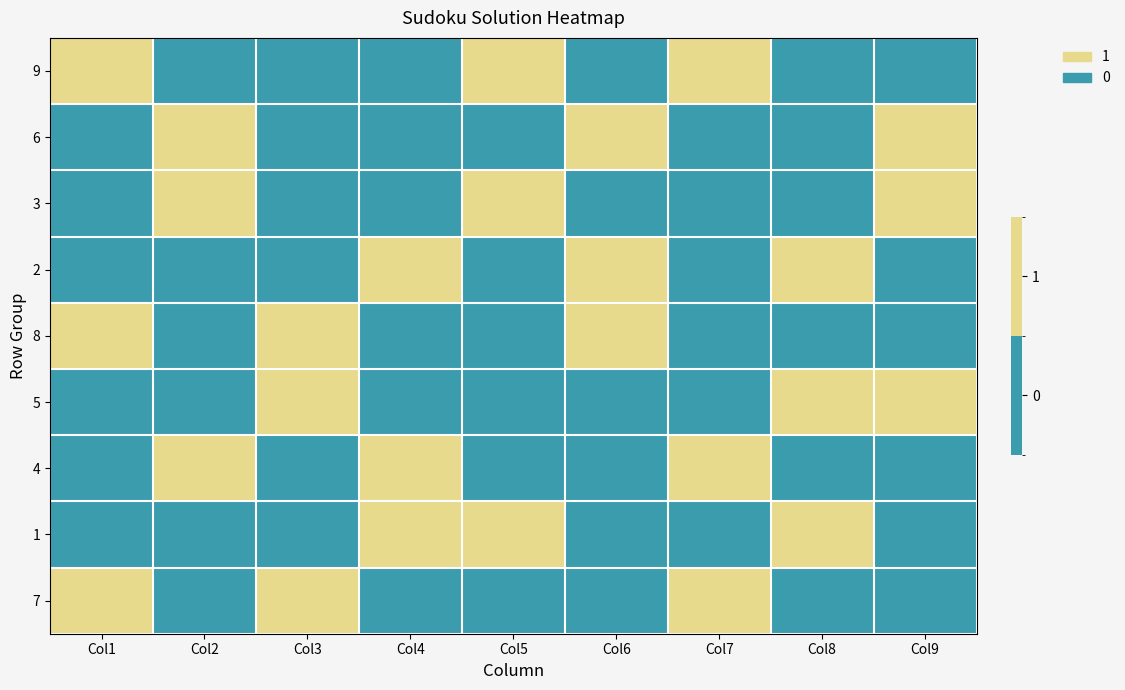

What is the spread (max minus min) of values at Col5?

1